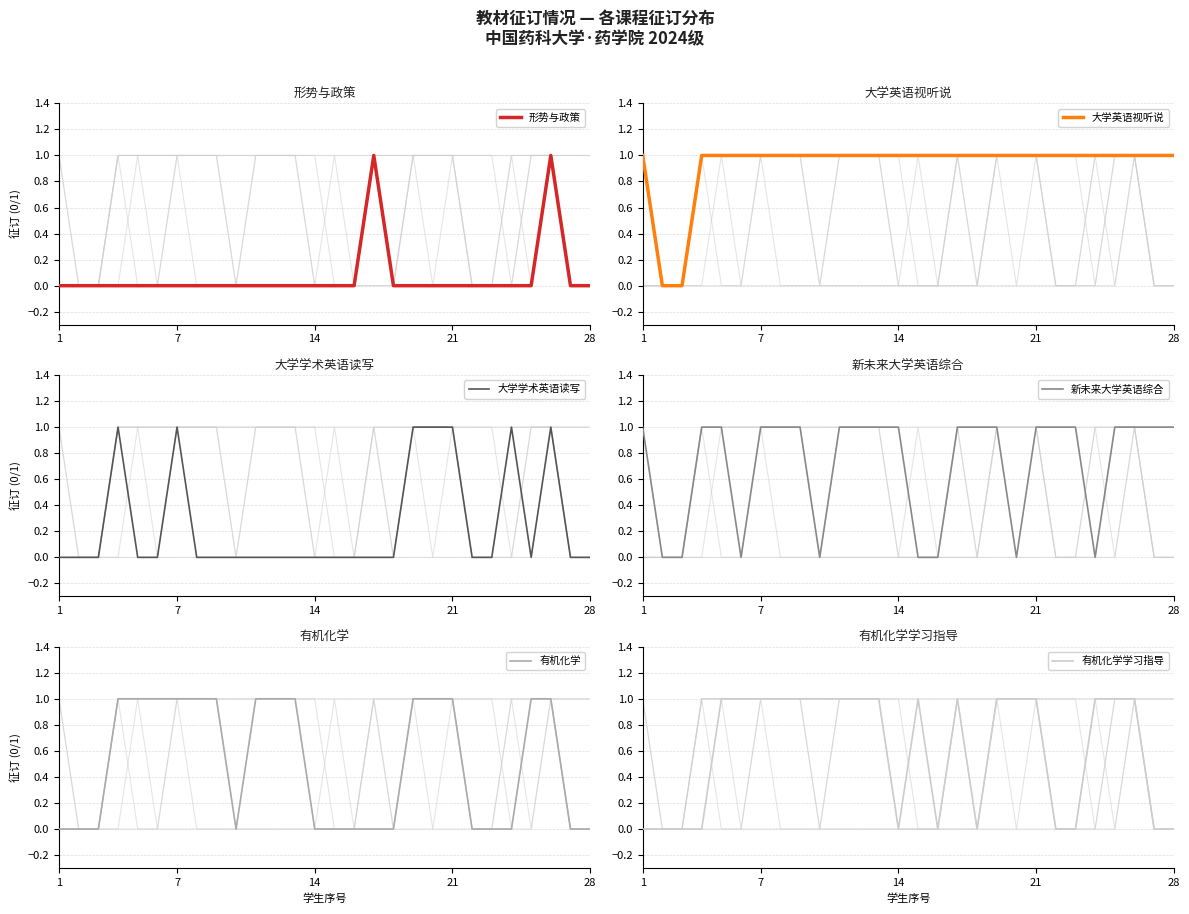

True or false: 有机化学 and 形势与政策 intersect in this chart.

False